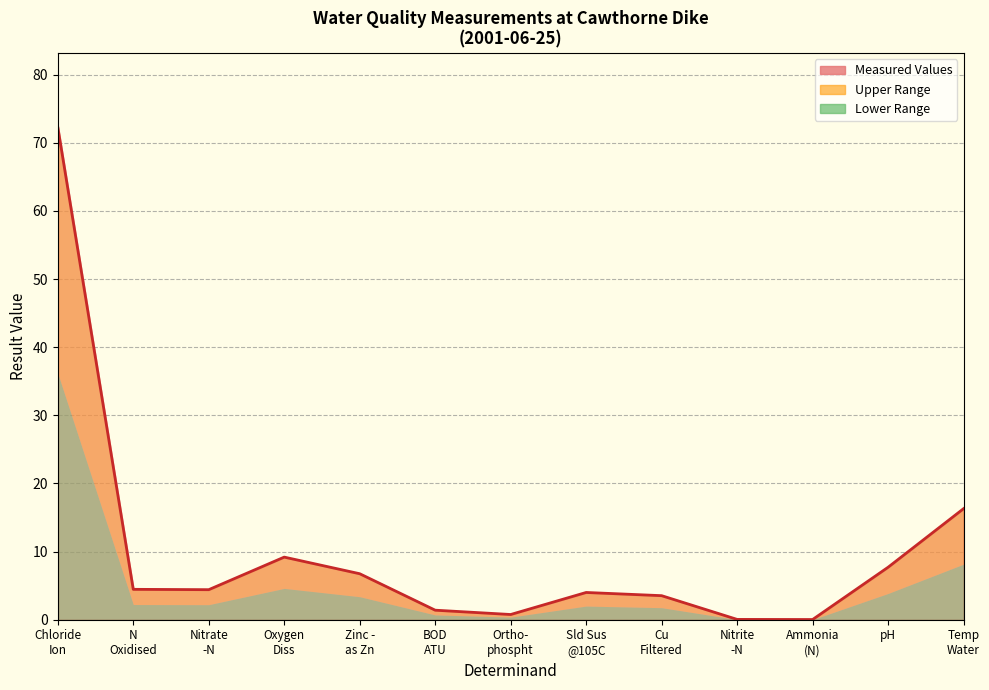

Reading left to right, what are all the values shown in this chart?

Chloride
Ion=72.3	N
Oxidised=4.5	Nitrate
-N=4.4	Oxygen
Diss=9.2	Zinc -
as Zn=6.8	BOD
ATU=1.4	Ortho-
phospht=0.8	Sld Sus
@105C=4.0	Cu
Filtered=3.5	Nitrite
-N=0.0	Ammonia
(N)=0.0	pH=7.7	Temp
Water=16.3